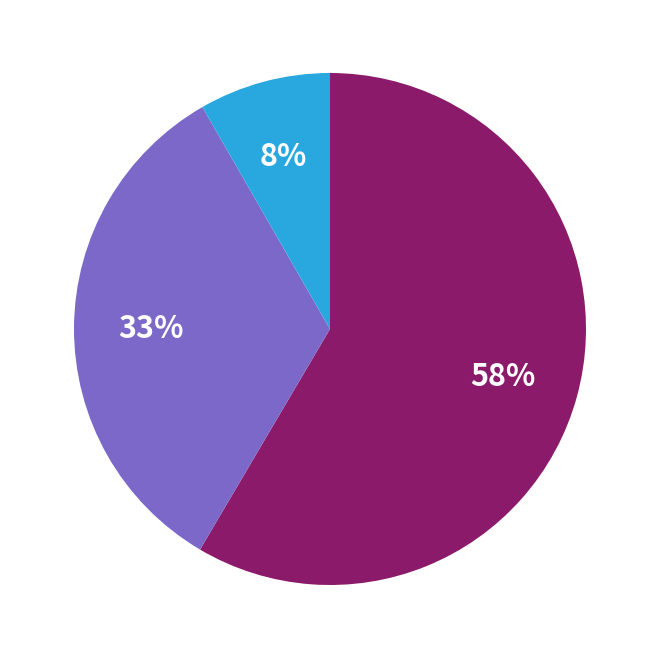

Is there a majority slice in this chart?

Yes